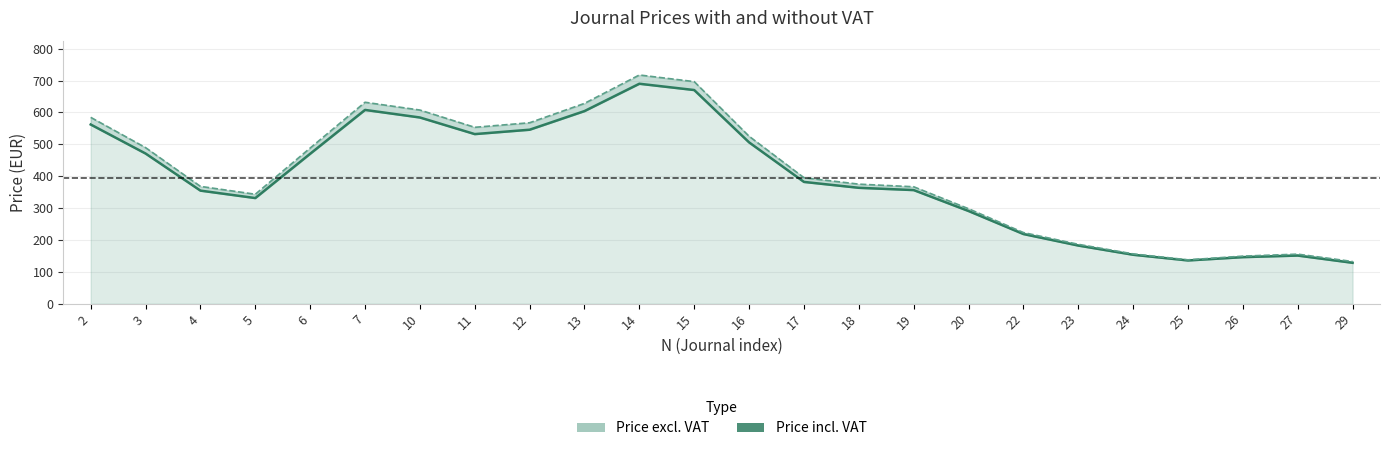

How many interior local valleys does the Price excl. VAT series have?

3